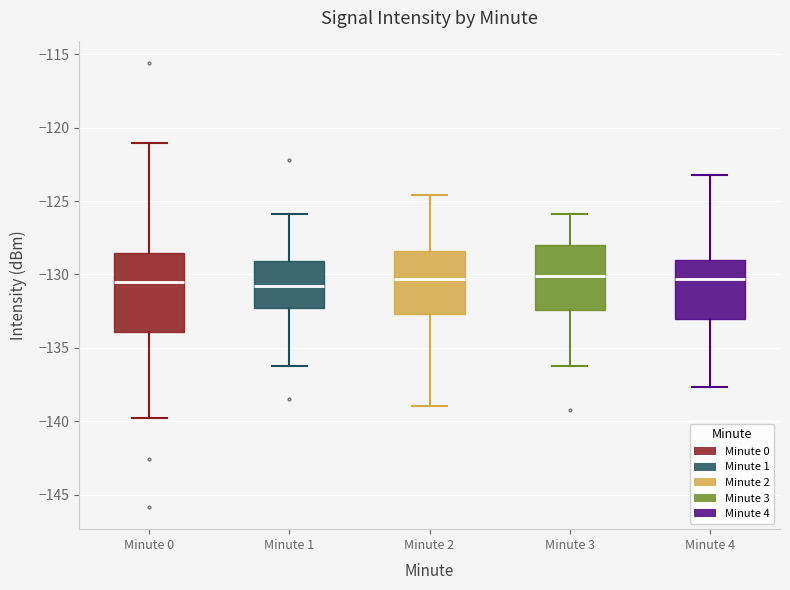

Comparing the boxes themselves (not the whiskers), which one is the tallest?

Minute 0